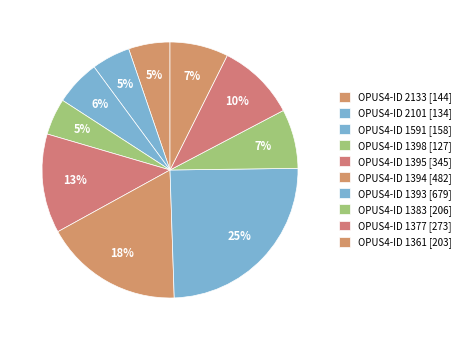

Rank the categories by value from highest to lowest.

1393, 1394, 1395, 1377, 1383, 1361, 1591, 2133, 2101, 1398